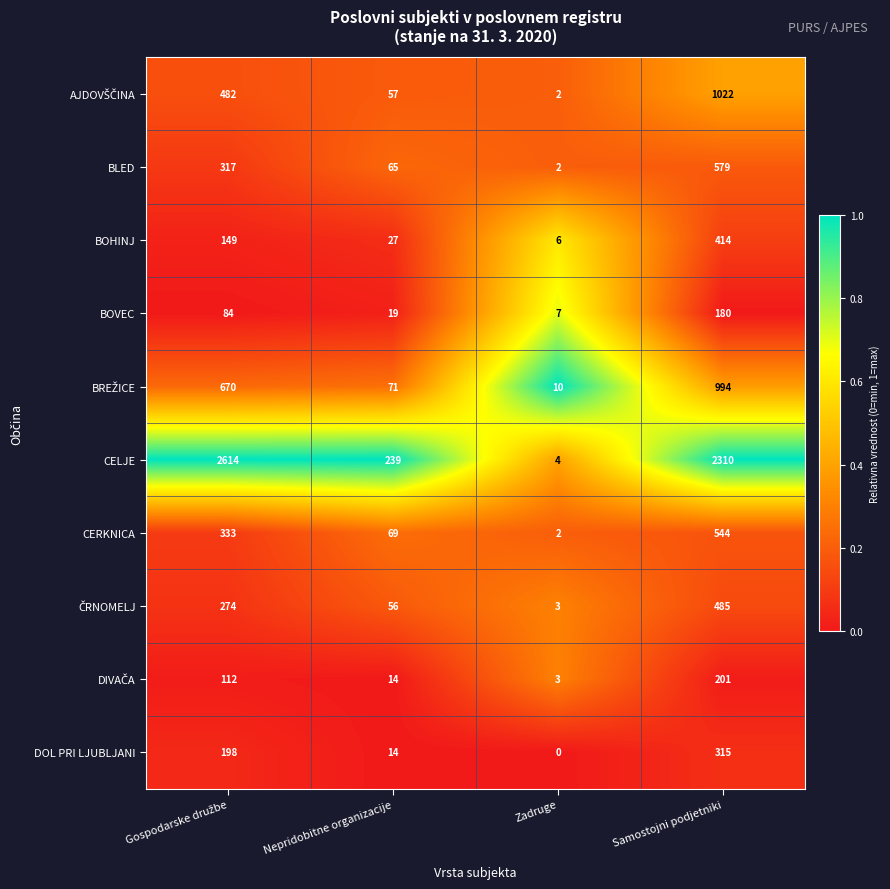

At which category does the chart reach its minimum across all series?

Zadruge